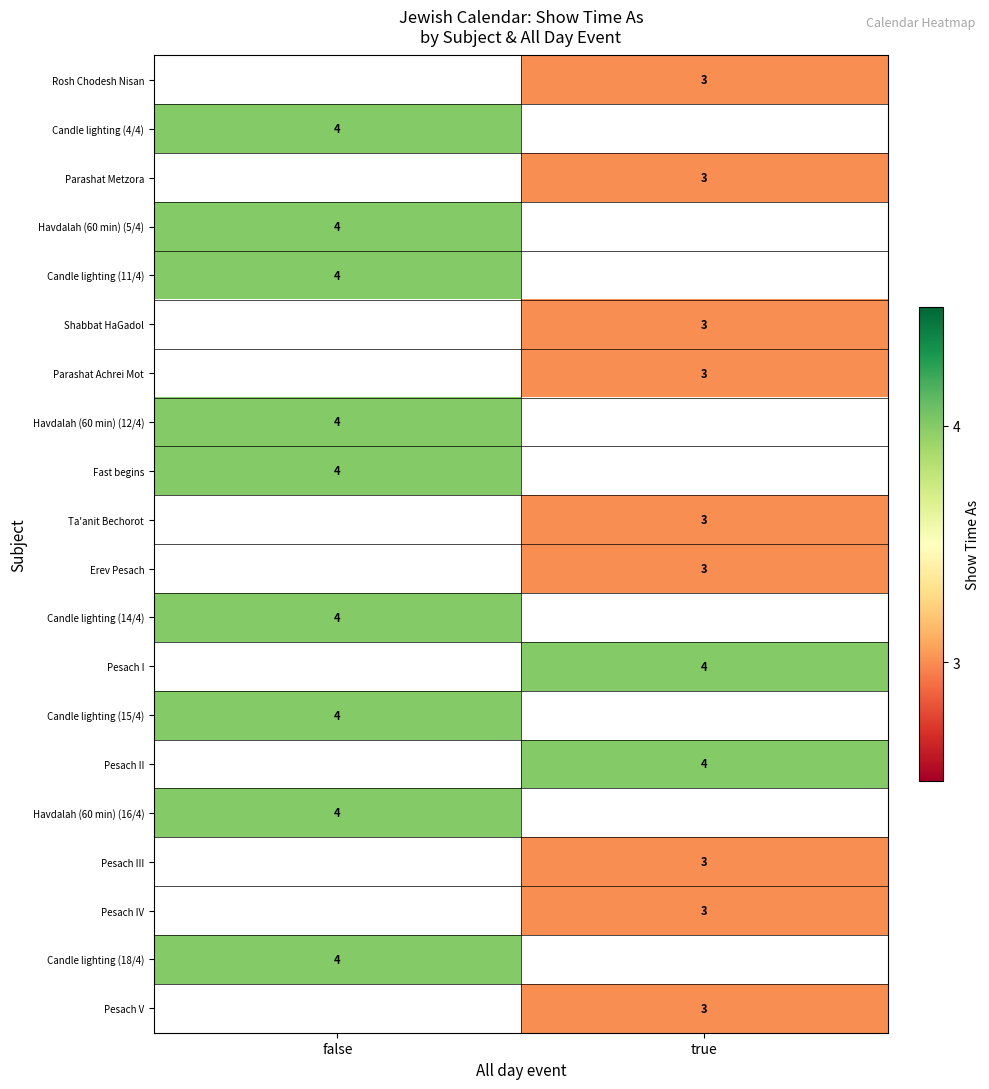

The value of Pesach V at true is 3. True or false?

True